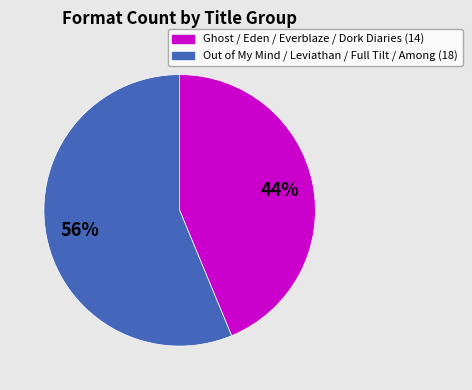

To the nearest percent, what is the average slice percentage?

50%